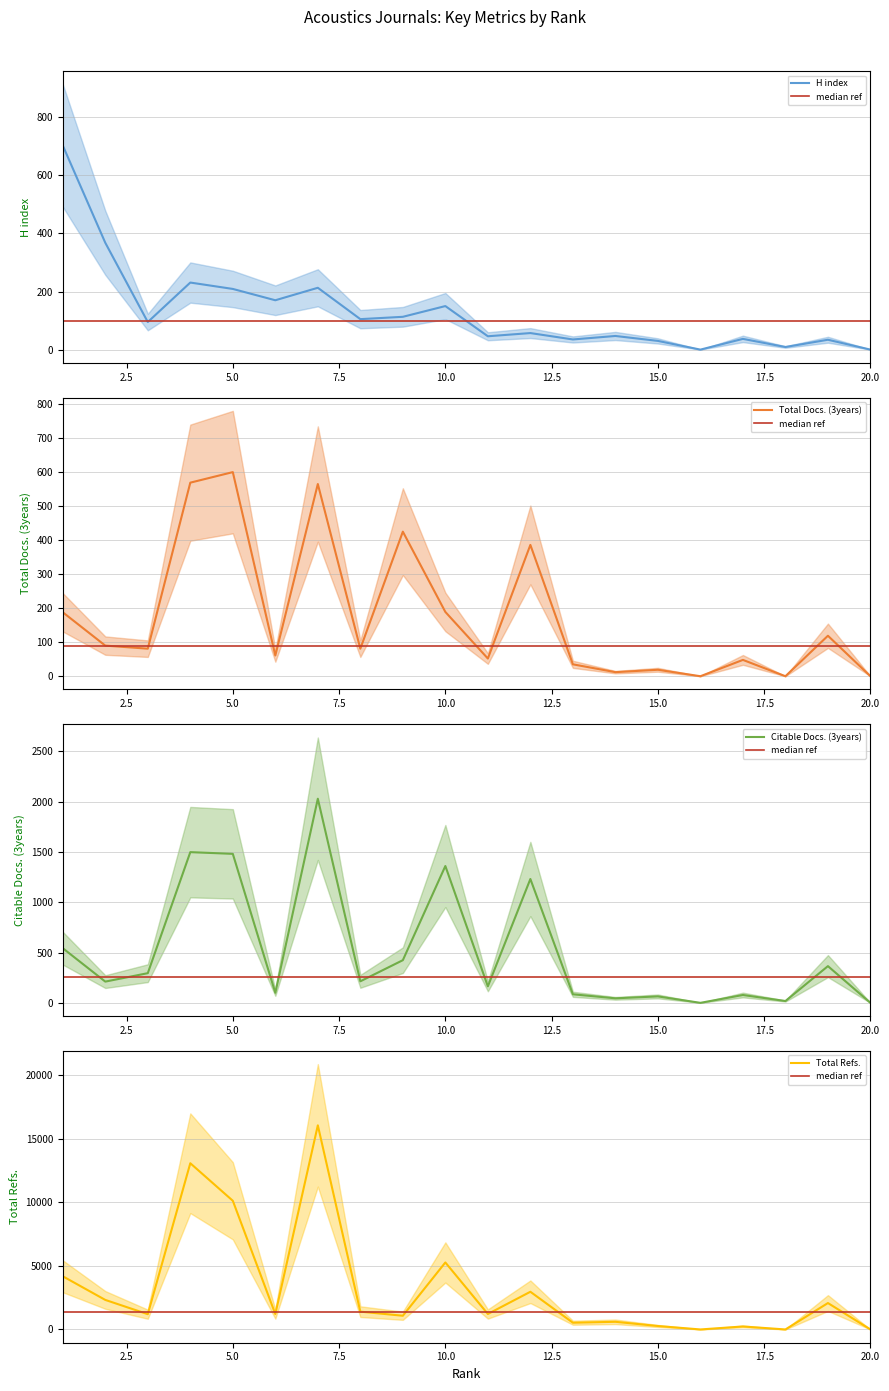

Which series has the largest range (max minus min)?

Total Refs.